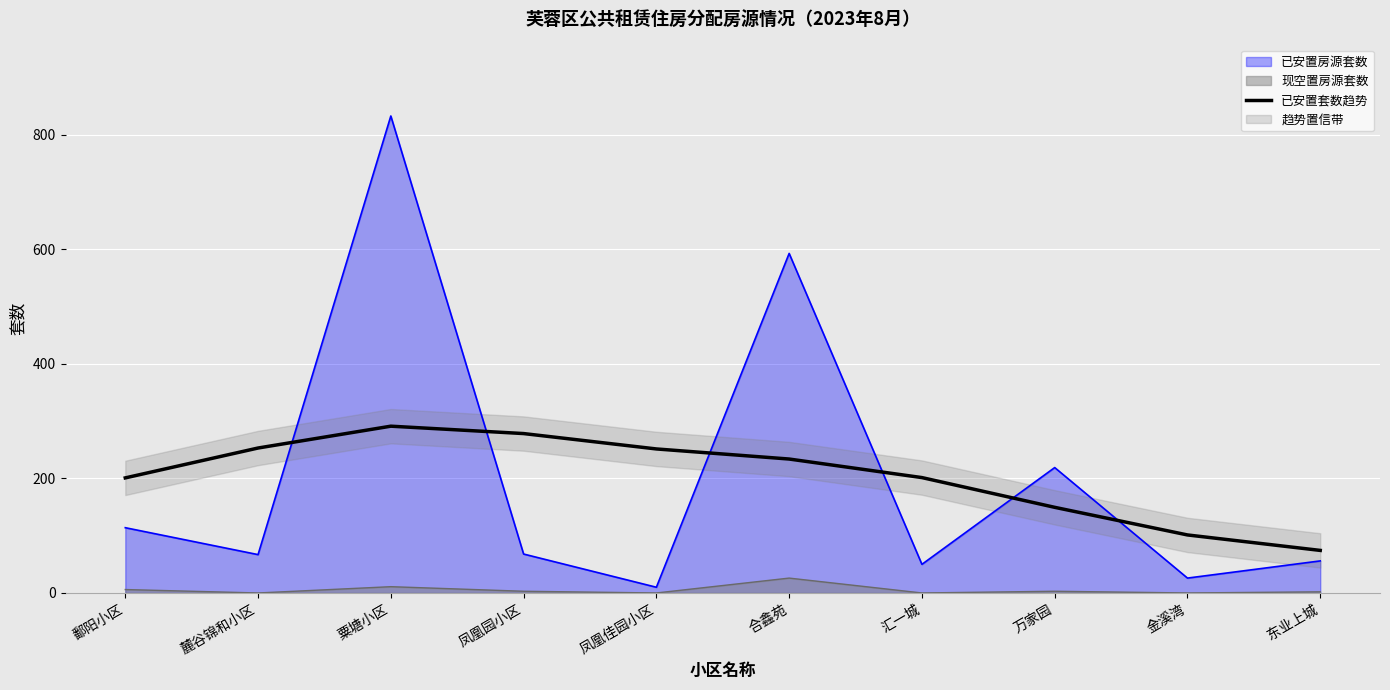

Is the value of 现空置房源套数 at 汇一城 greater than the value of 已安置房源套数 at 麓谷锦和小区?

No